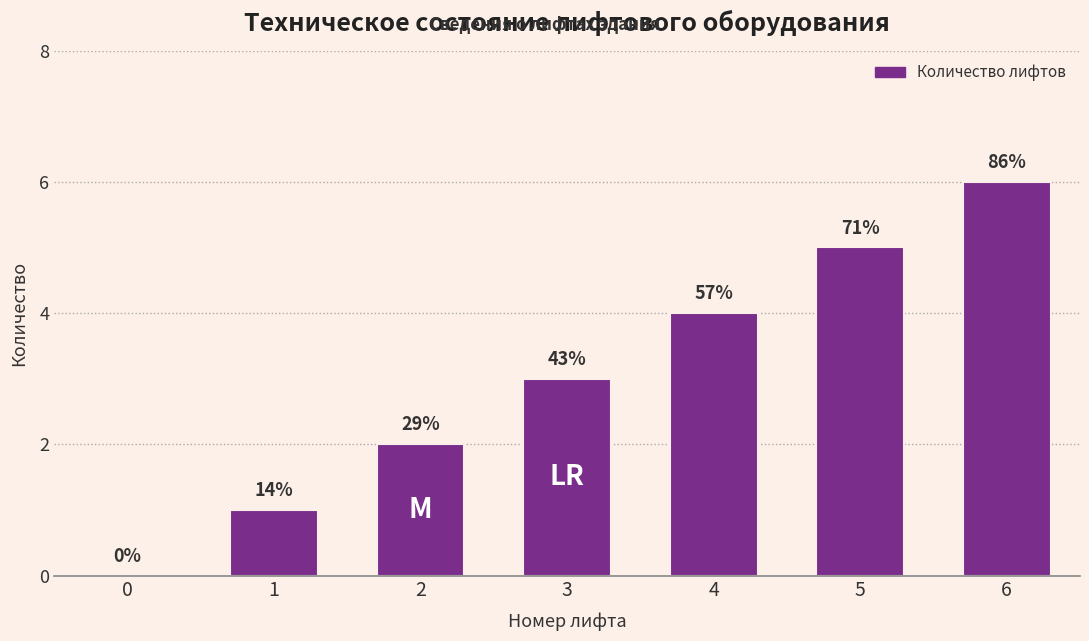

How many data points are above 3?

3